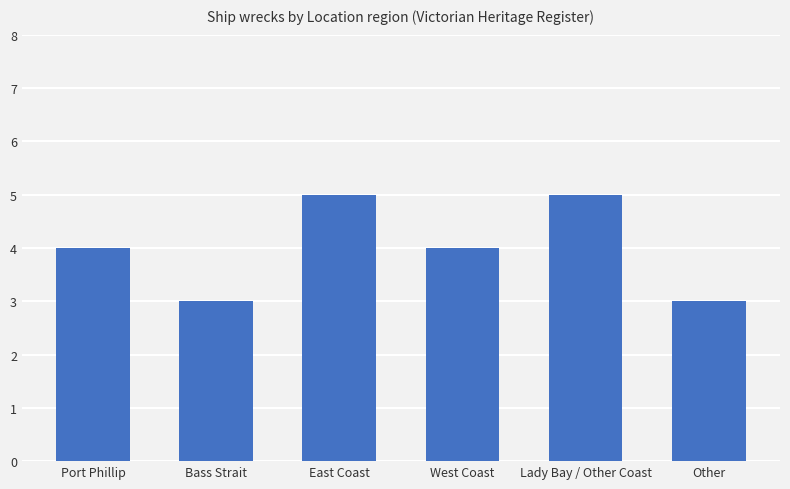

How many data points does each series have?

6